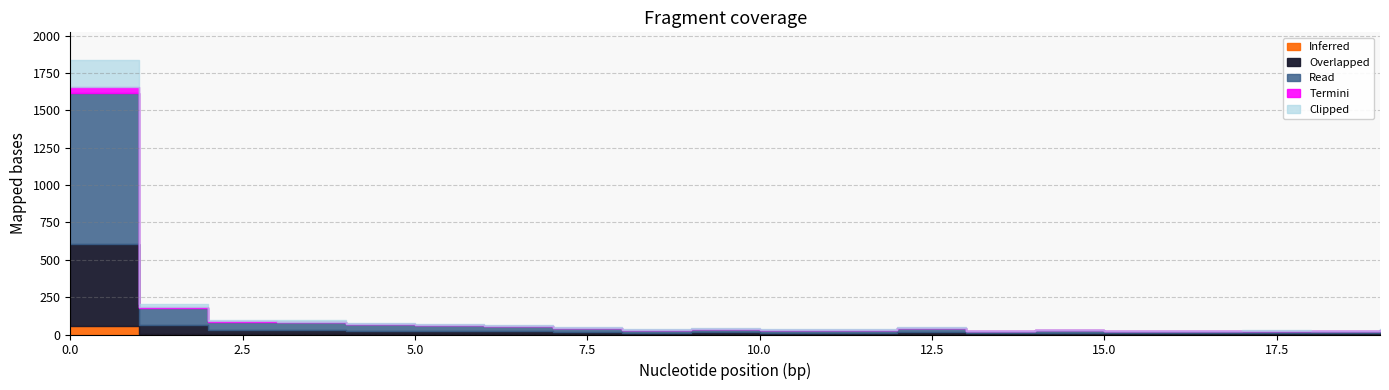

What is the minimum value shown in the chart?

25